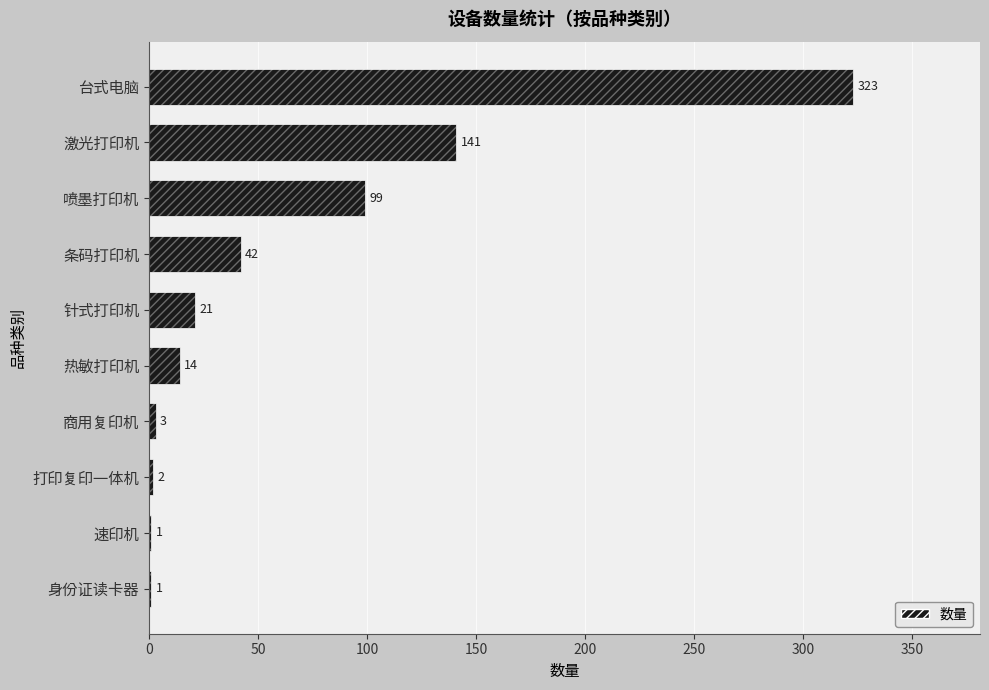

What position from the left is 速印机?

2